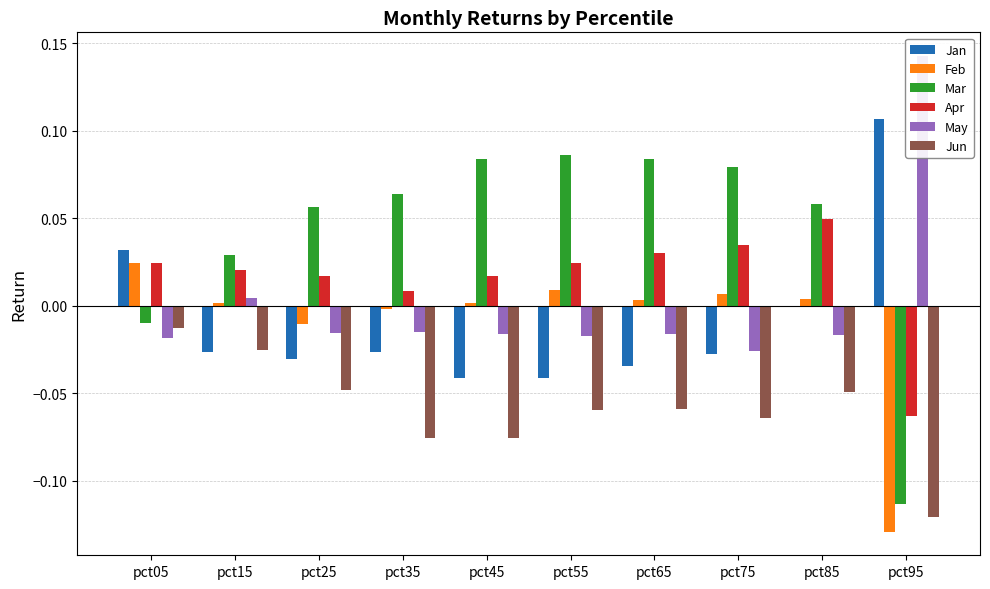

How many series are shown in this chart?

6